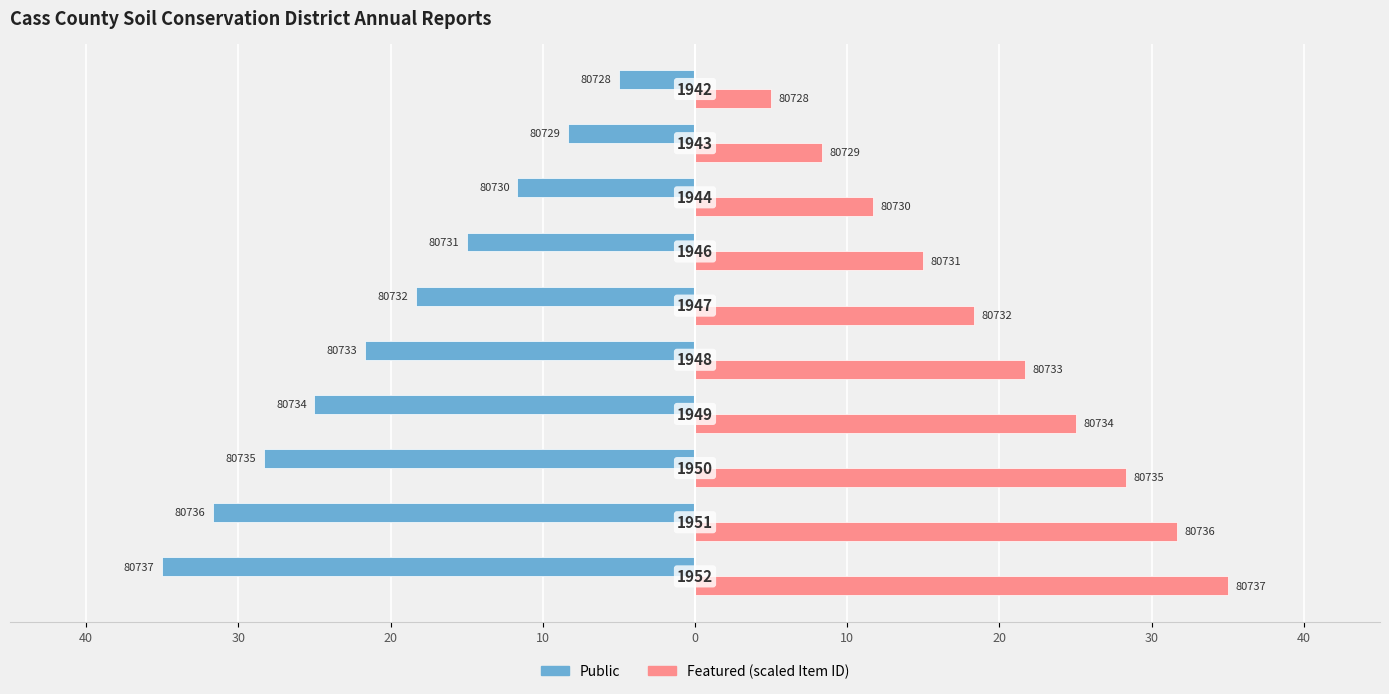

What are all the series names shown in the legend?

Public, Featured (scaled Item ID)